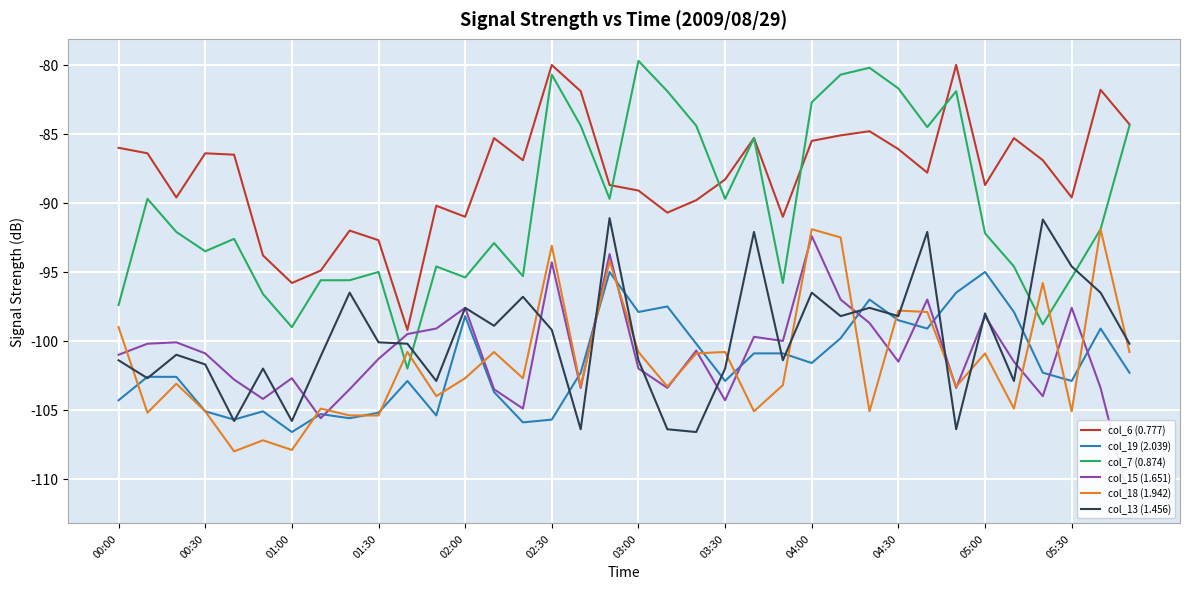

How many times do col_7 (0.874) and col_15 (1.651) cross each other?

2